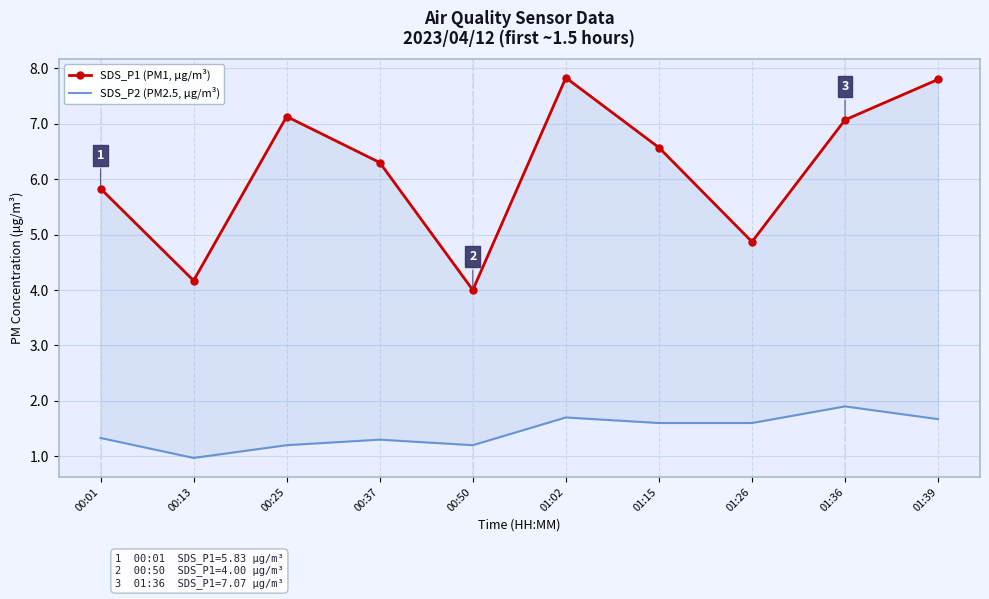

Between 01:02 and 01:26, which series saw the biggest shift?

SDS_P1 (PM1, μg/m³)